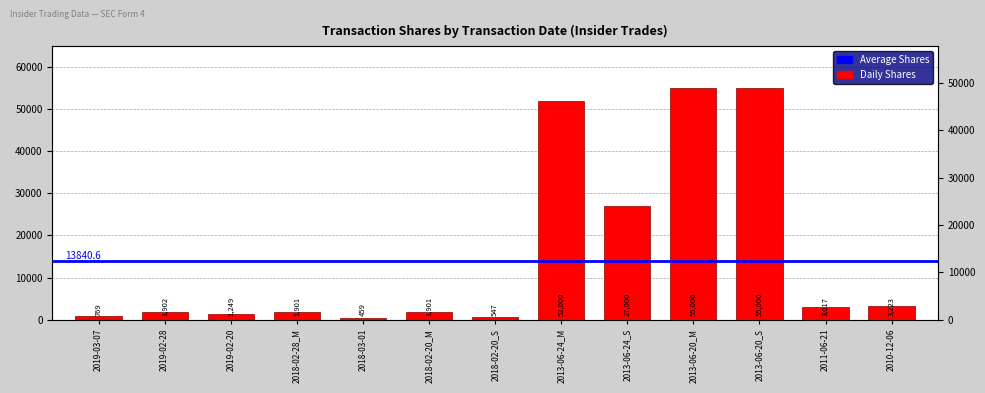

The value at 2018-02-20_M is 1901. True or false?

True